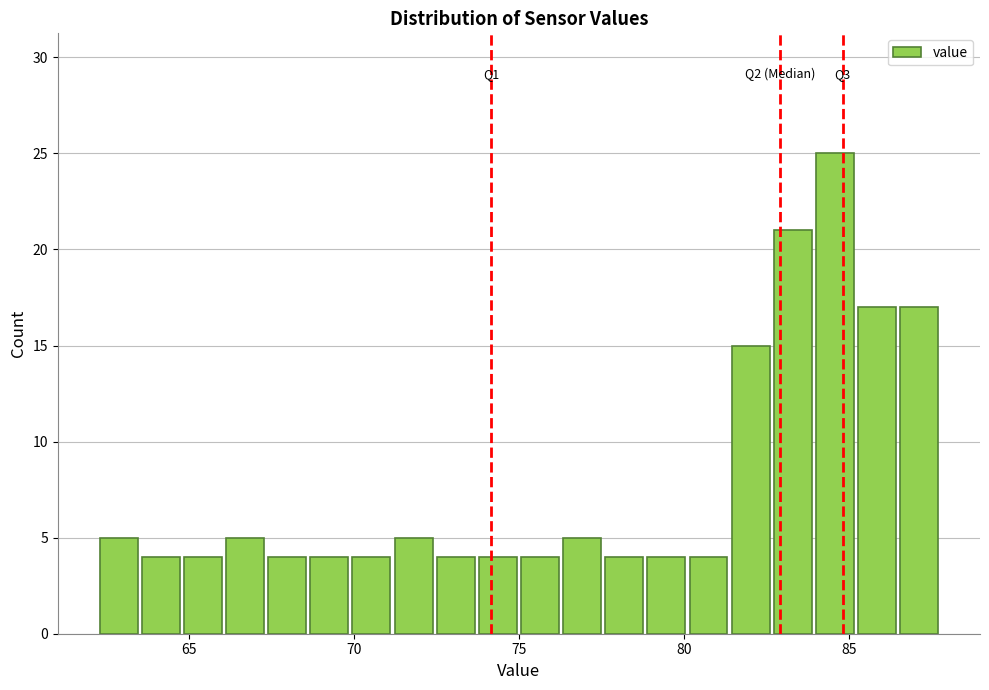

Read against the x-axis, roughly where is the centre of the tallest bar?

84.5